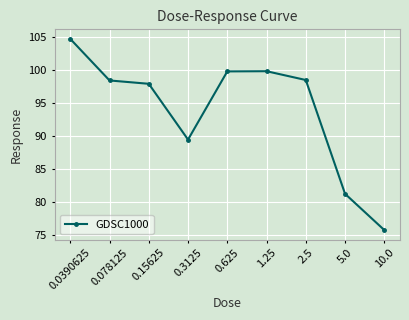

At which category does the chart reach its minimum across all series?

10.0